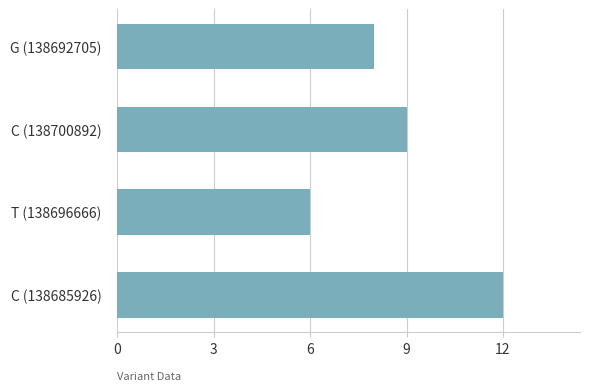

Which category has the lowest value across all series?

T (138696666)